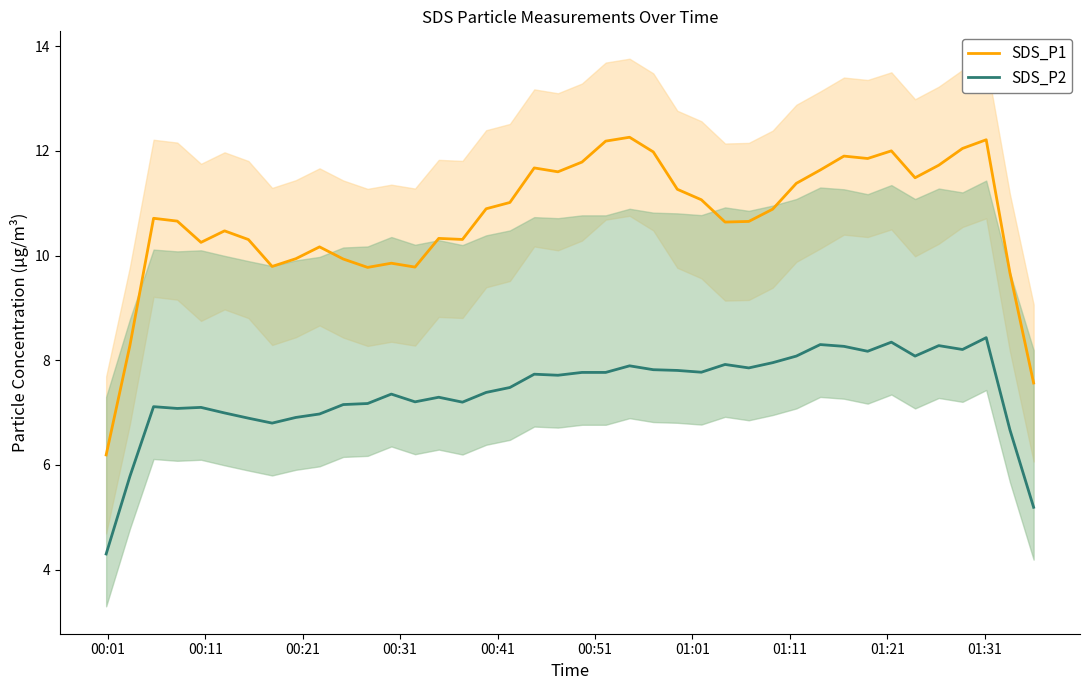

True or false: SDS_P2 and SDS_P1 intersect in this chart.

False